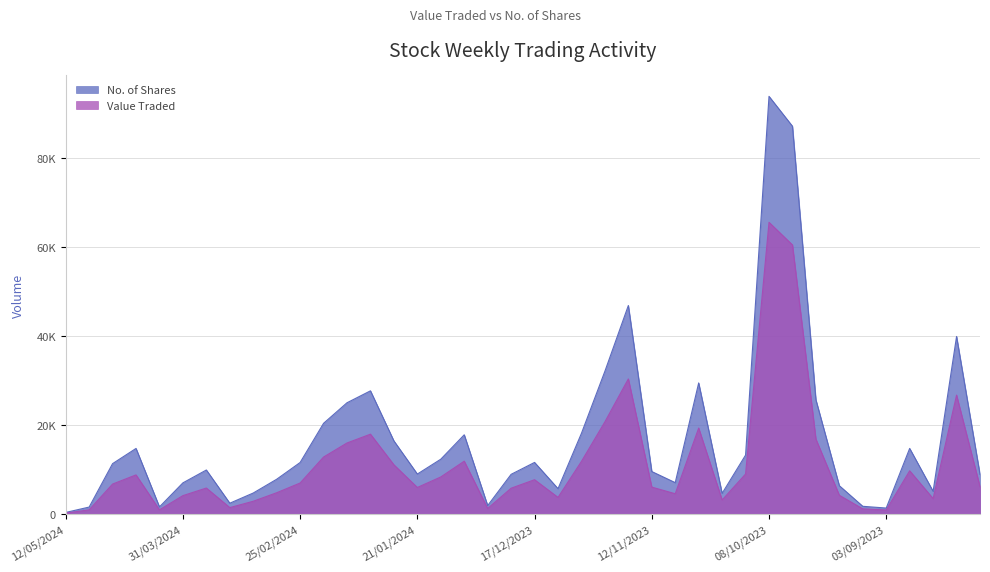

Count the number of categories in the chart.

40